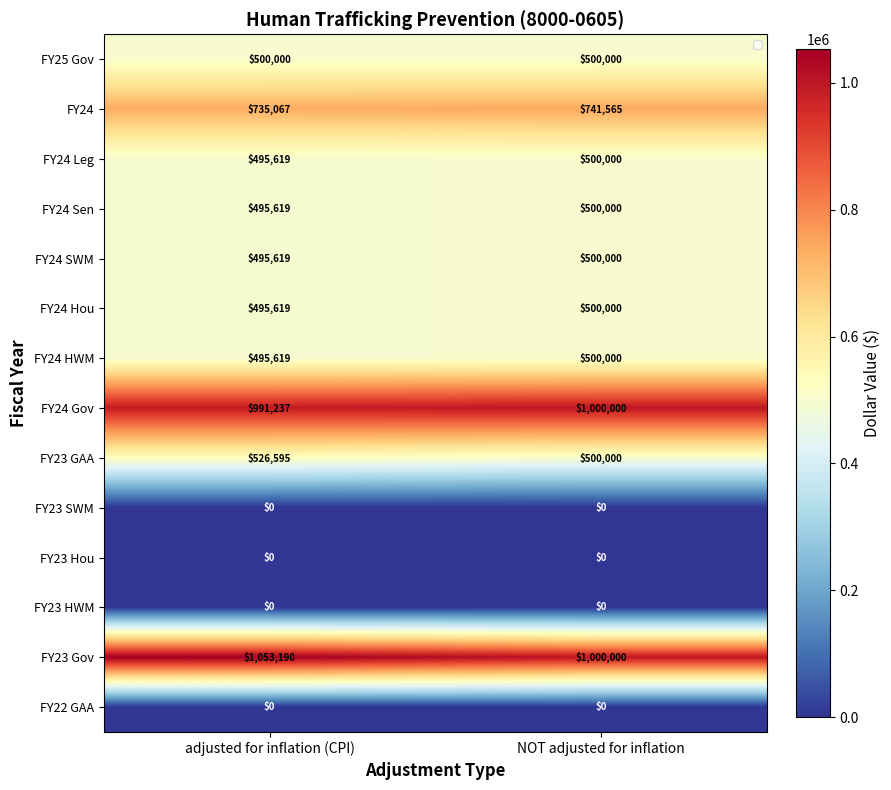

The value of FY24 Gov at adjusted for inflation (CPI) is 298724. True or false?

False